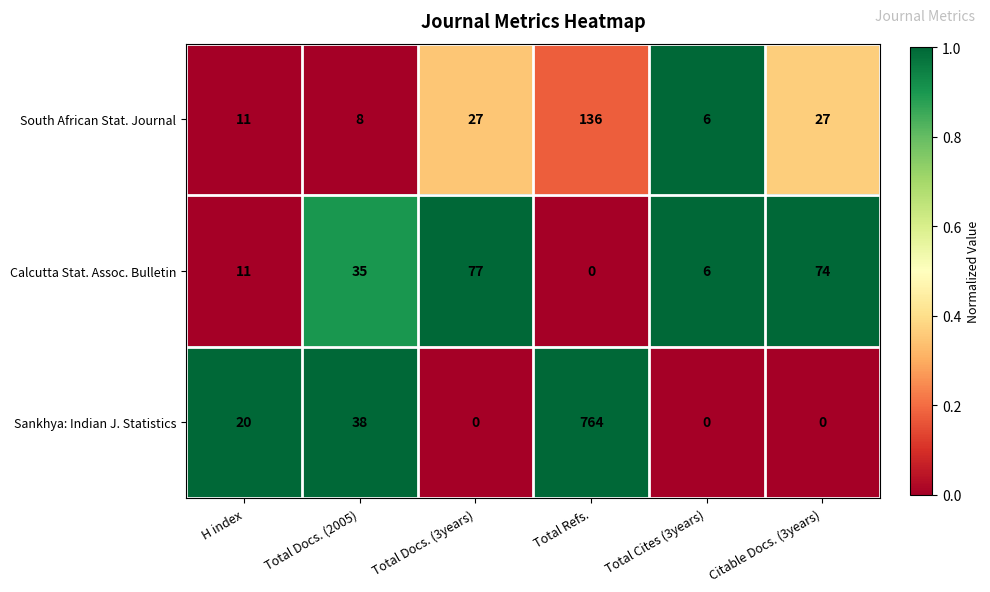

What is the sum of all South African Stat. Journal values?

215